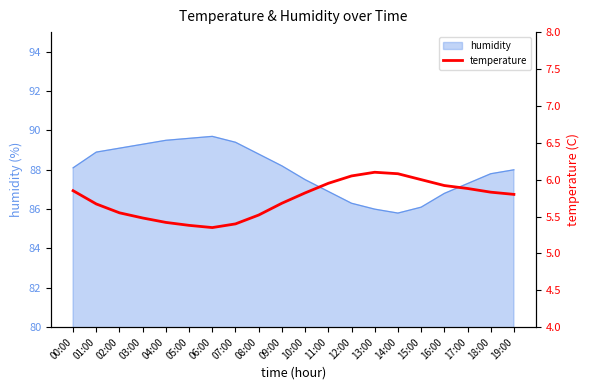

At which label is the value closest to 5?

06:00